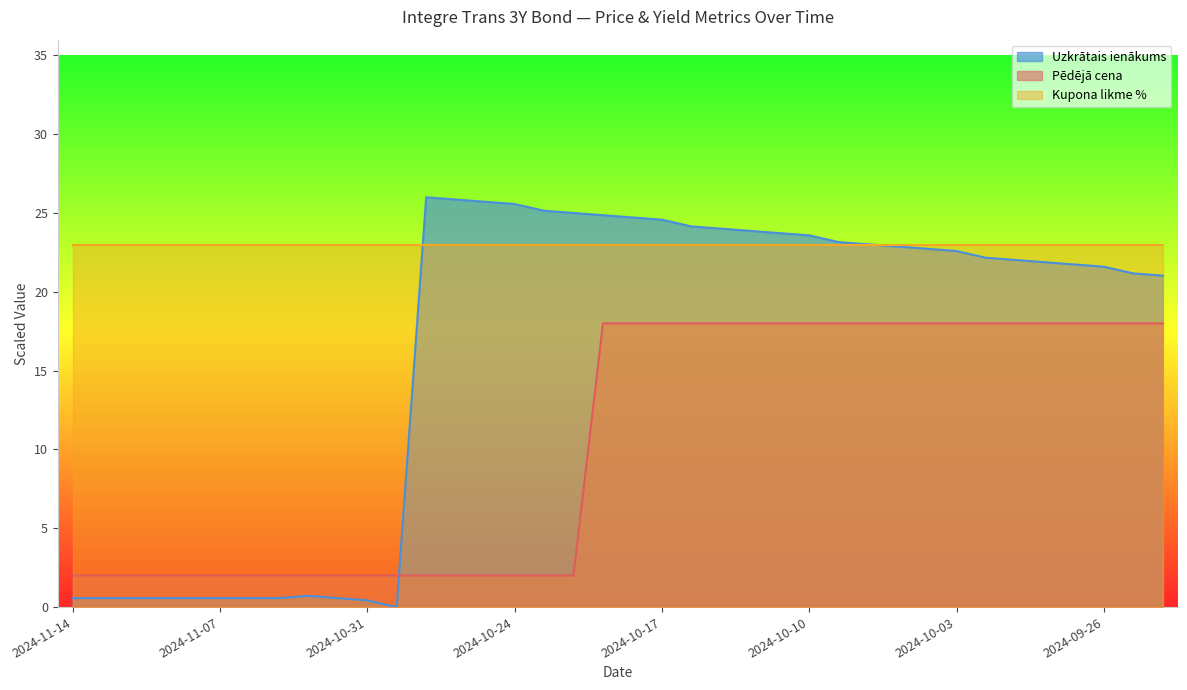

Where do Pēdējā cena and Uzkrātais ienākums first cross each other?

2024-10-30 and 2024-10-29